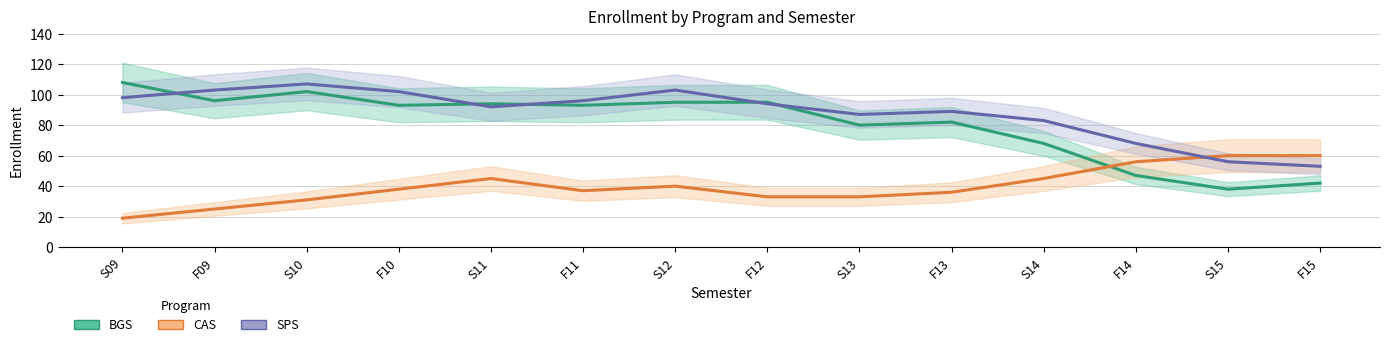

What is the approximate value of BGS at F12, to the nearest 10?

100